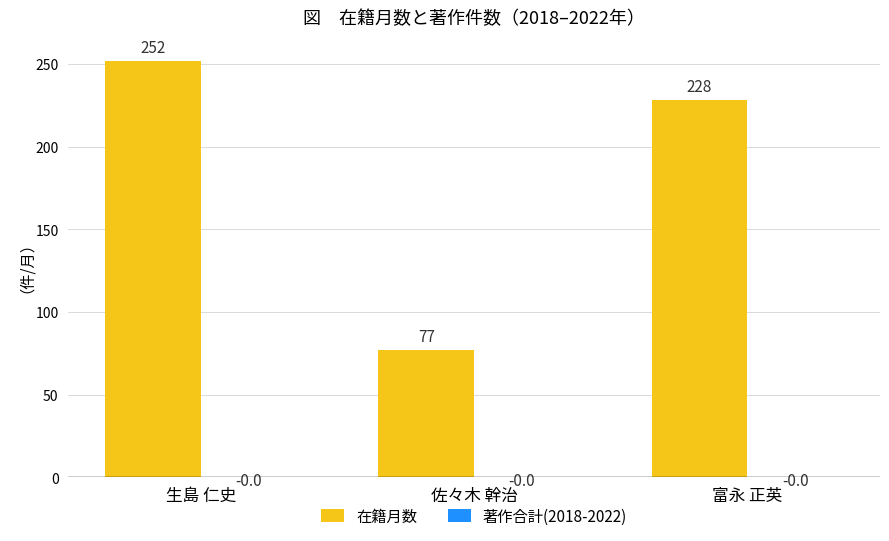

How many data points does each series have?

3